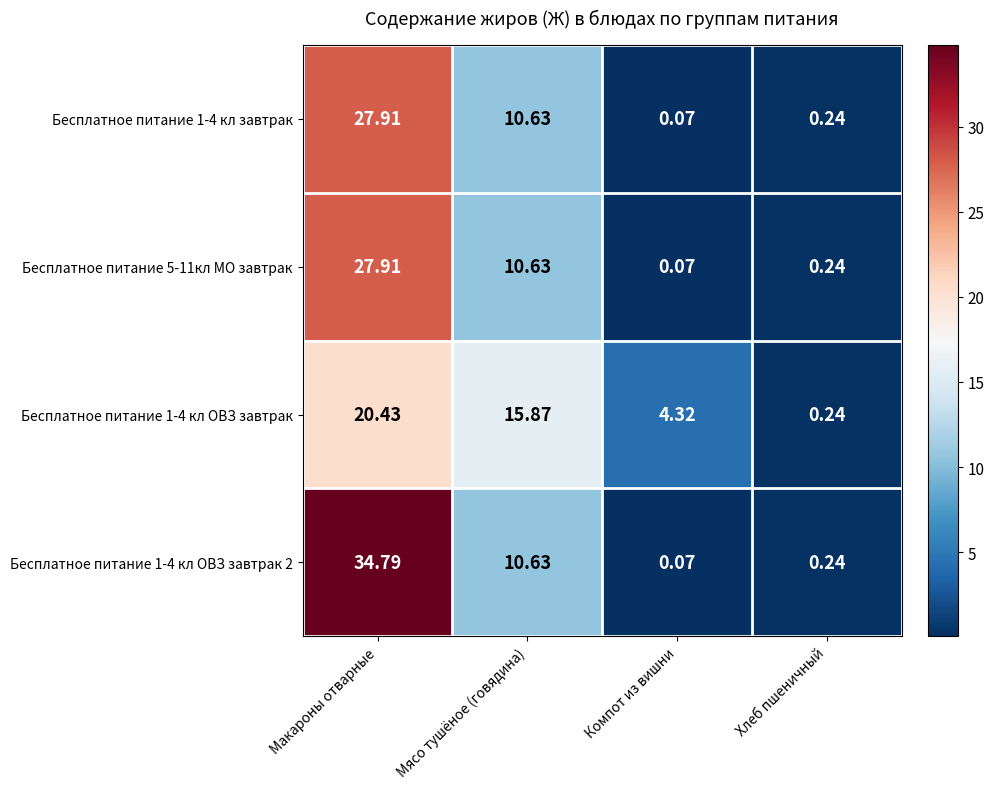

At which category does the chart reach its peak across all series?

Макароны отварные